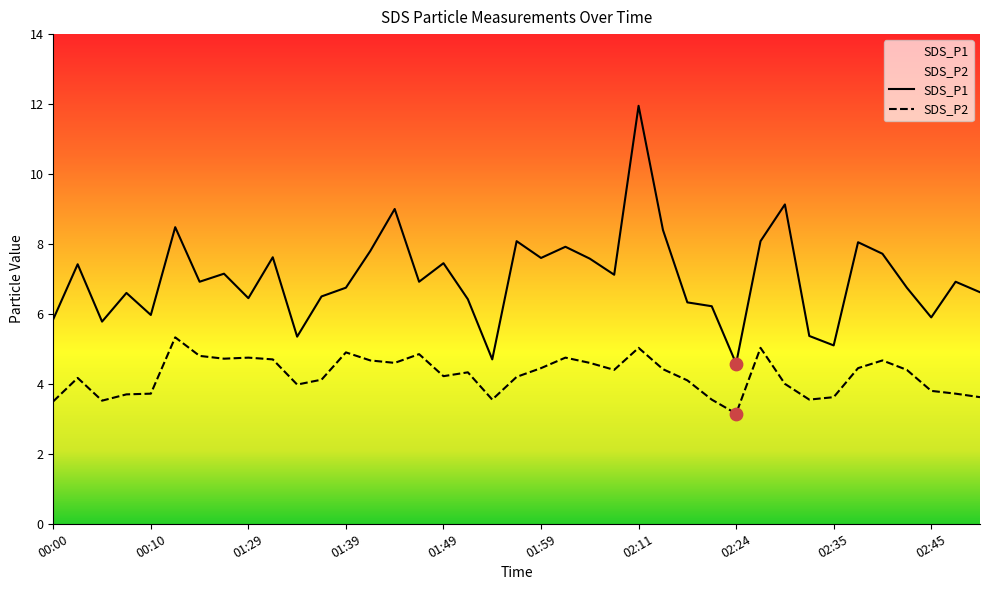

What is the total value across all series at 02:32?

8.9